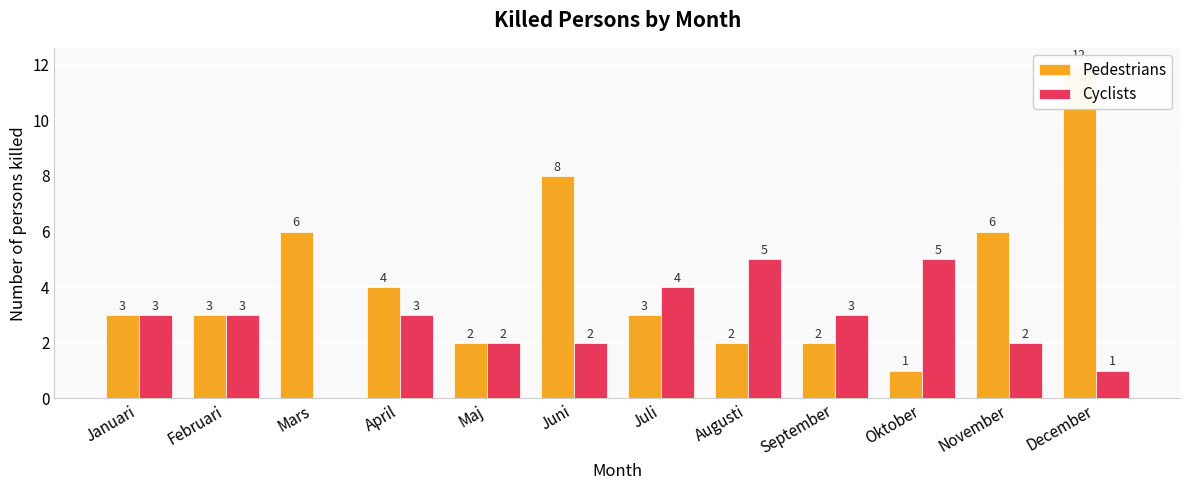

Which series has the largest total across all categories?

Pedestrians